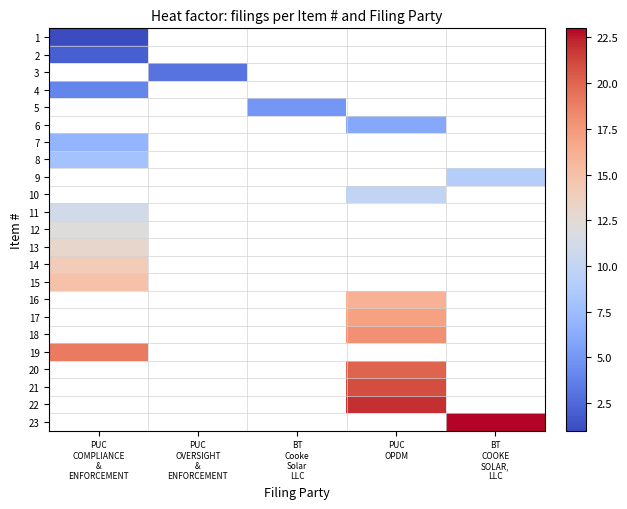

At PUC OPDM, list the series in order from largest to smallest.

22, 23, 21, 18, 19, 20, 17, 1, 2, 3, 4, 5, 6, 7, 8, 9, 10, 11, 12, 13, 14, 15, 16